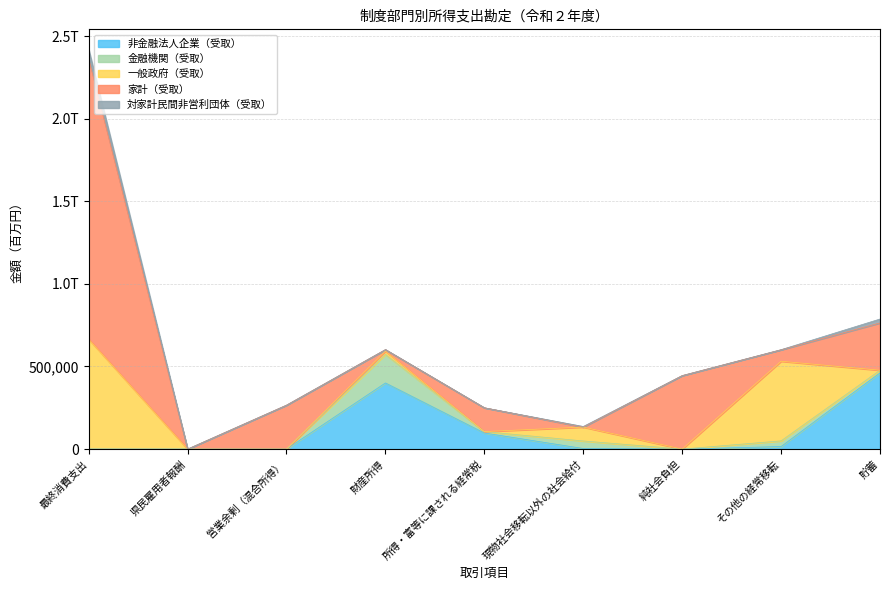

What is the label of the 7th point from the right?

営業余剰（混合所得）